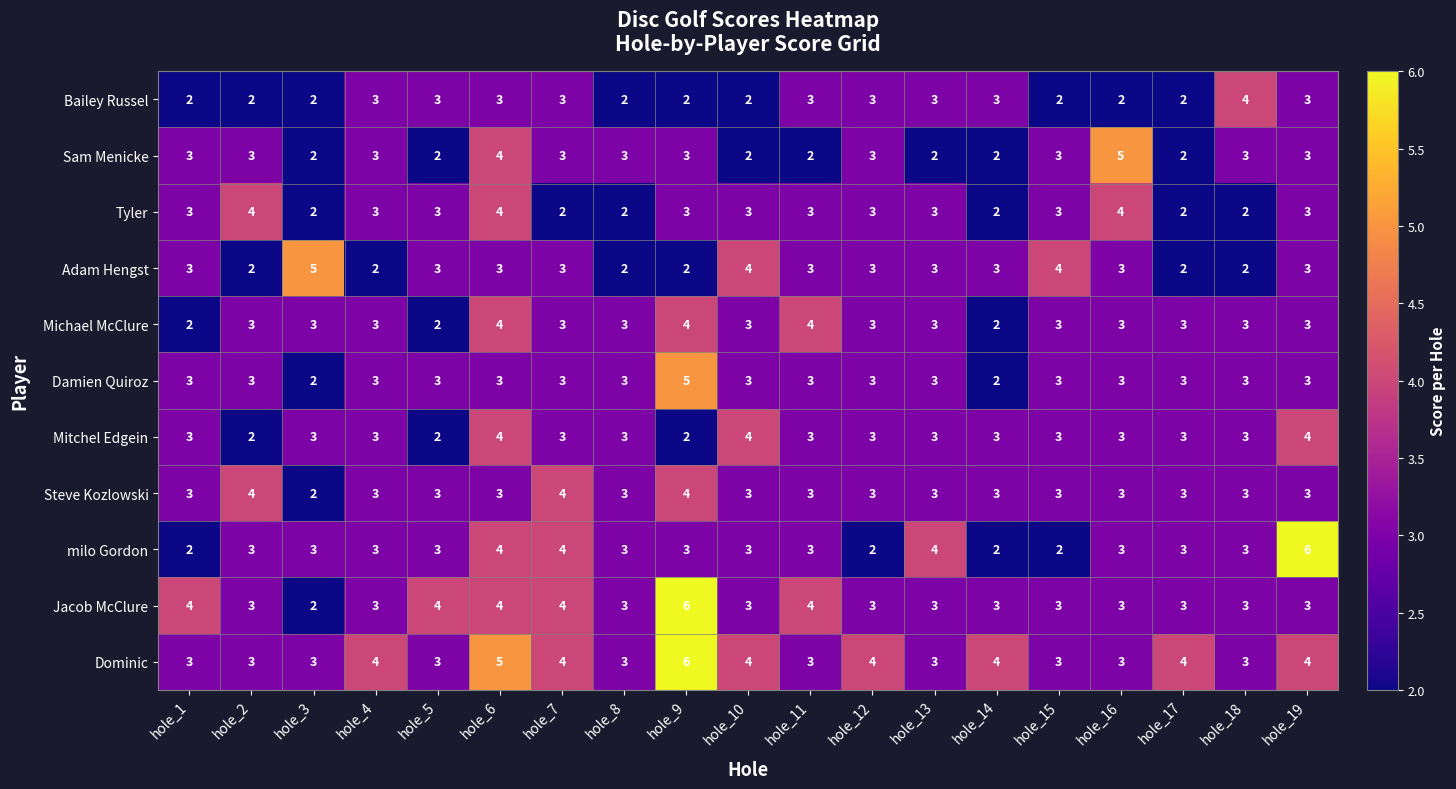

What is the greatest value displayed?

6